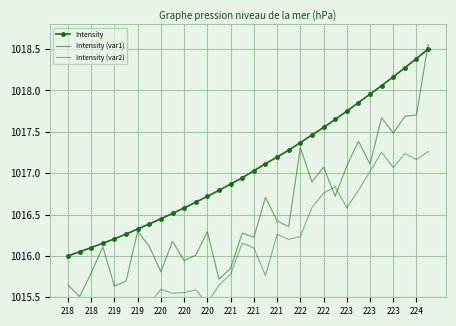

What is the label of the 4th point from the left?

219